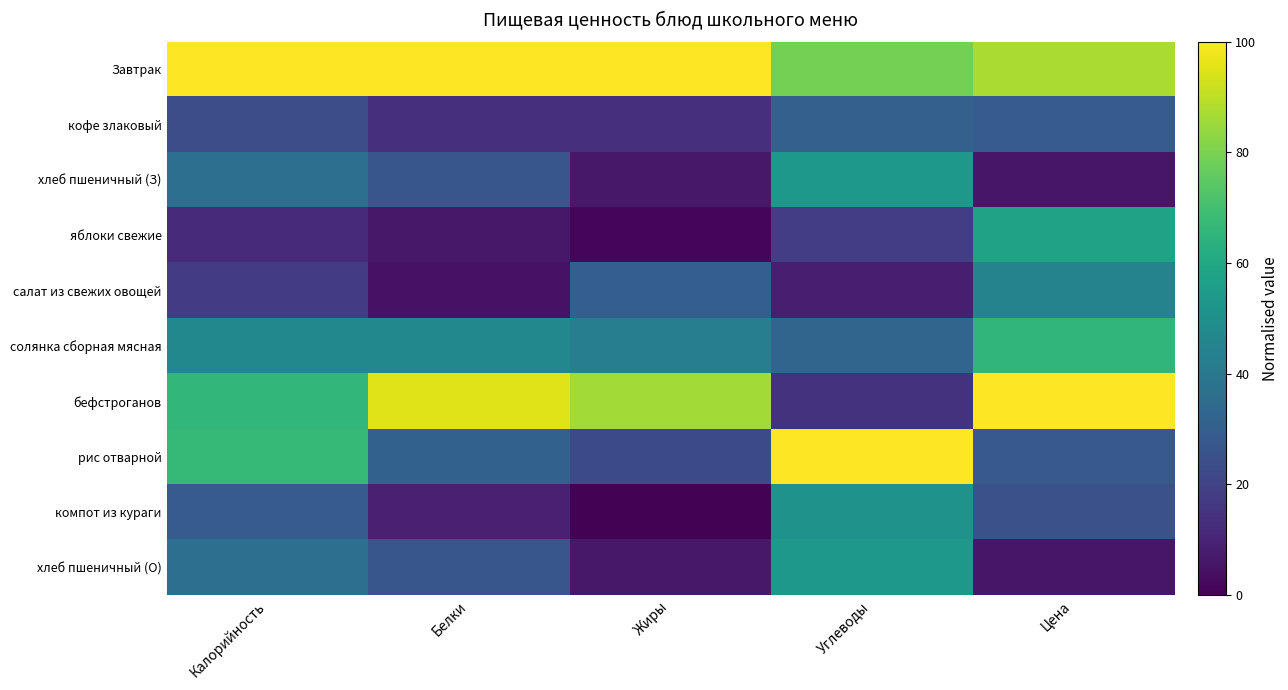

At which category is the sum across all series the highest?

Цена